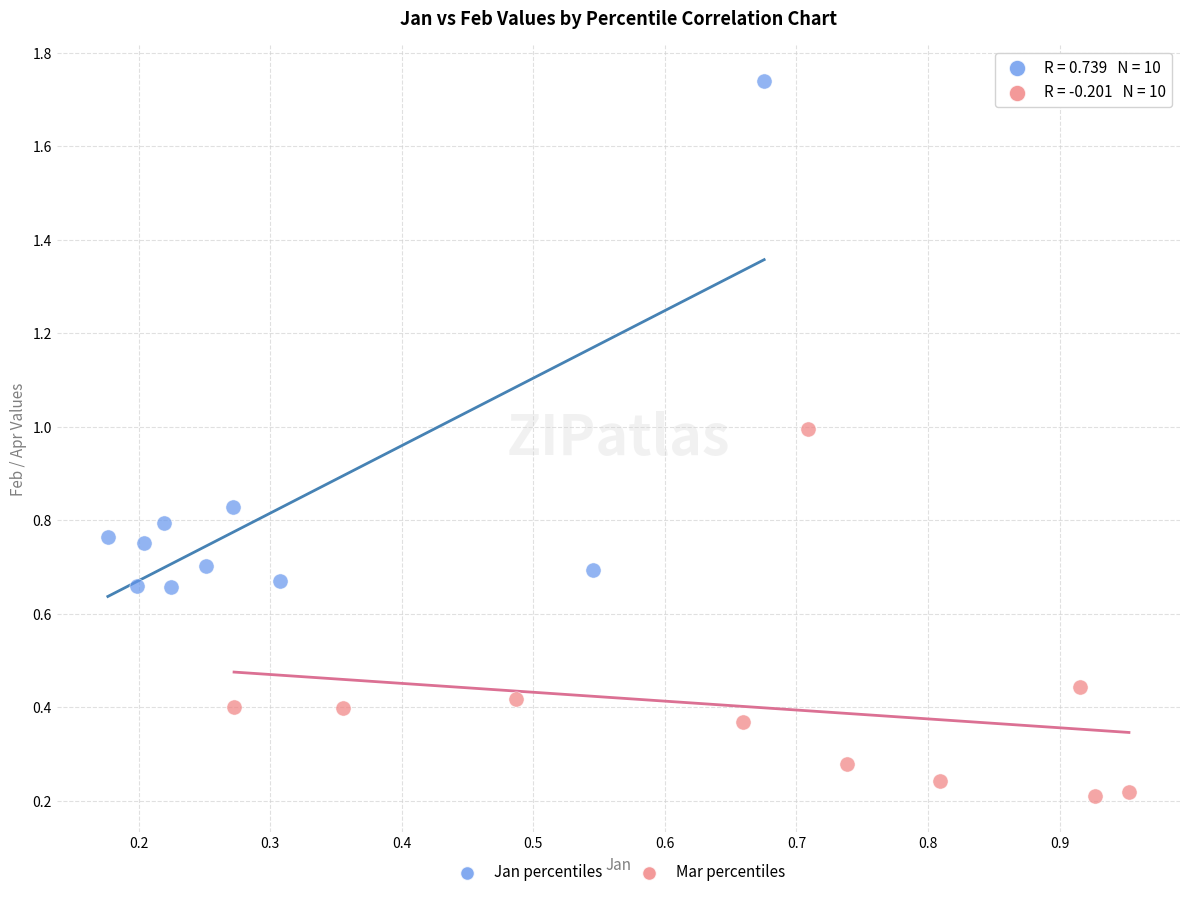

Which series reaches the maximum Y coordinate?

Jan percentiles